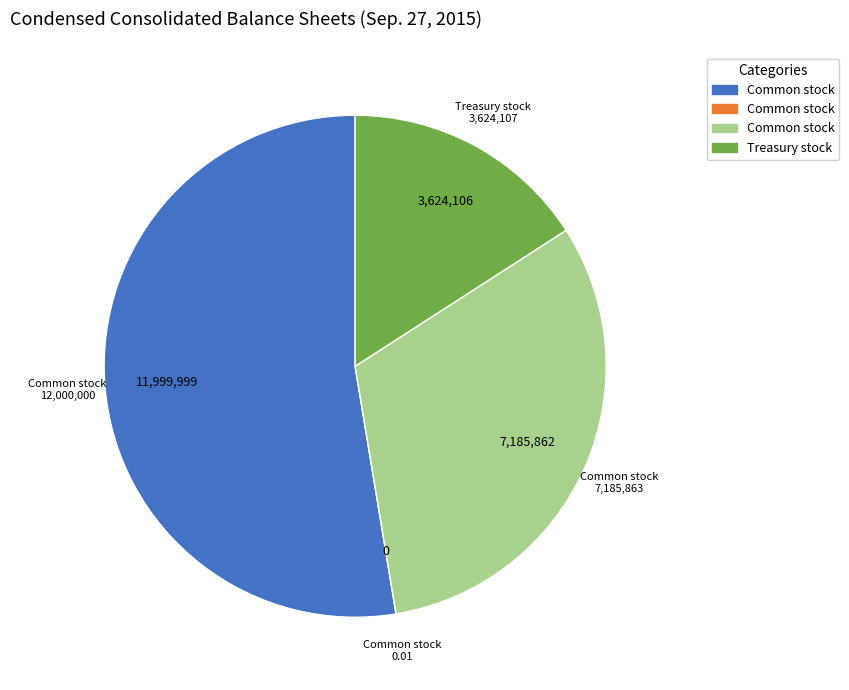

Is there any slice that represents more than half of the pie?

Yes